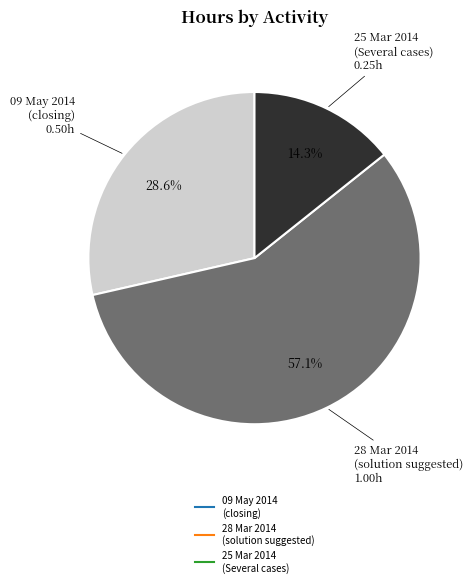

Does any single category account for the majority?

Yes